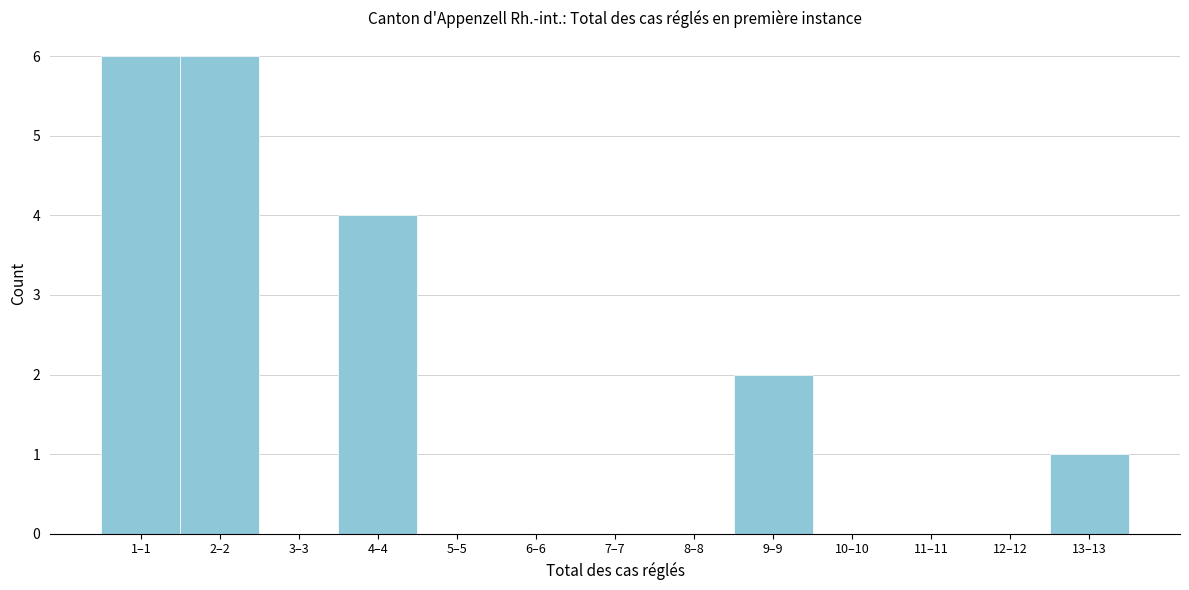

Reading left to right, transcribe all the data shown in this chart.

1–1=6	2–2=6	3–3=0	4–4=4	5–5=0	6–6=0	7–7=0	8–8=0	9–9=2	10–10=0	11–11=0	12–12=0	13–13=1